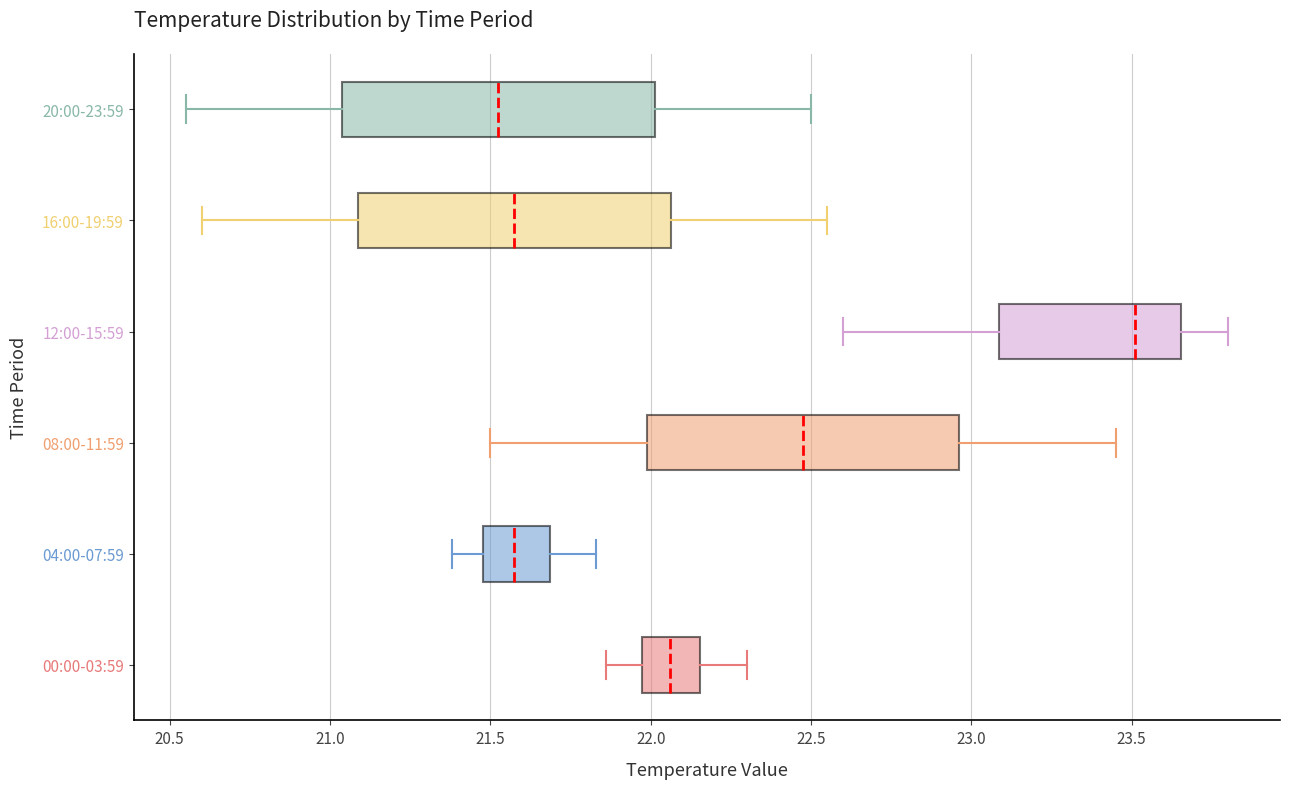

Which box has the furthest to the left median line?

20:00-23:59